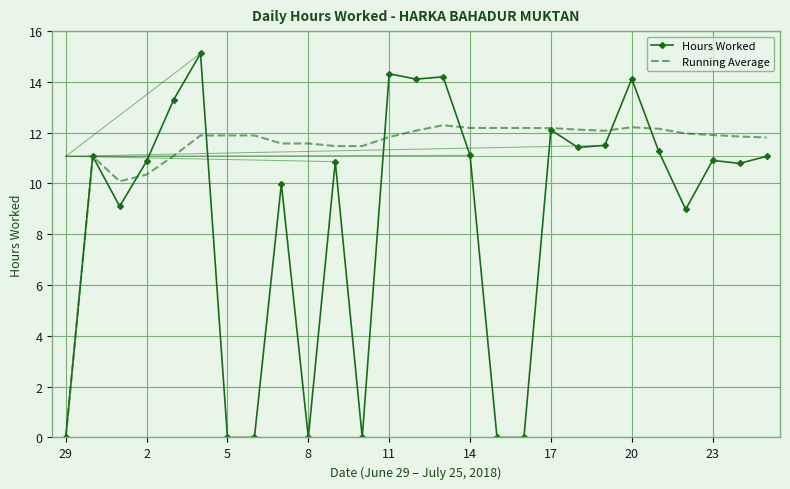

What is the highest value of the Hours Worked series?

15.1